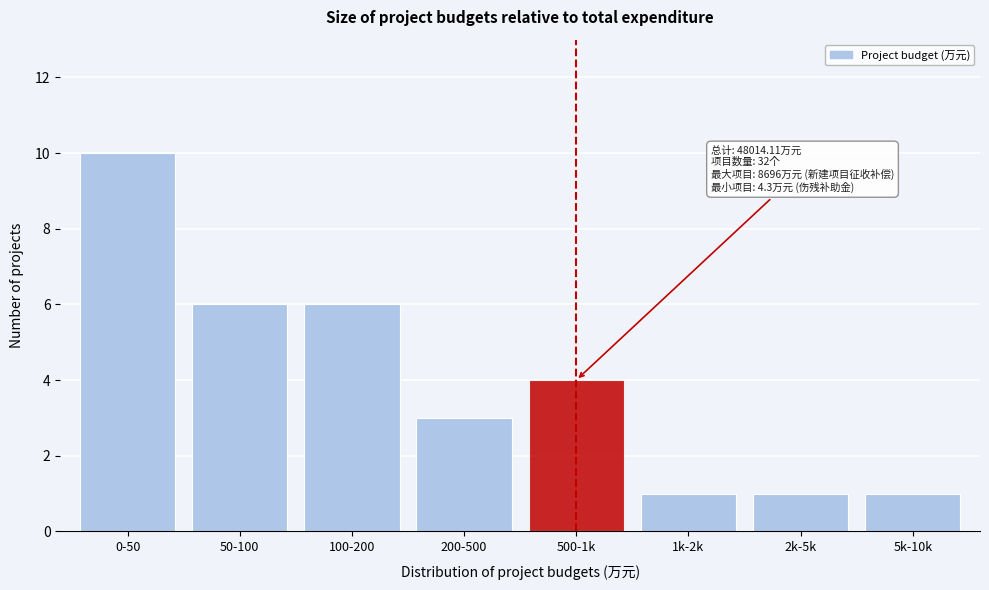

Reading left to right, list all the values displayed in this chart.

0-50=10	50-100=6	100-200=6	200-500=3	500-1k=4	1k-2k=1	2k-5k=1	5k-10k=1